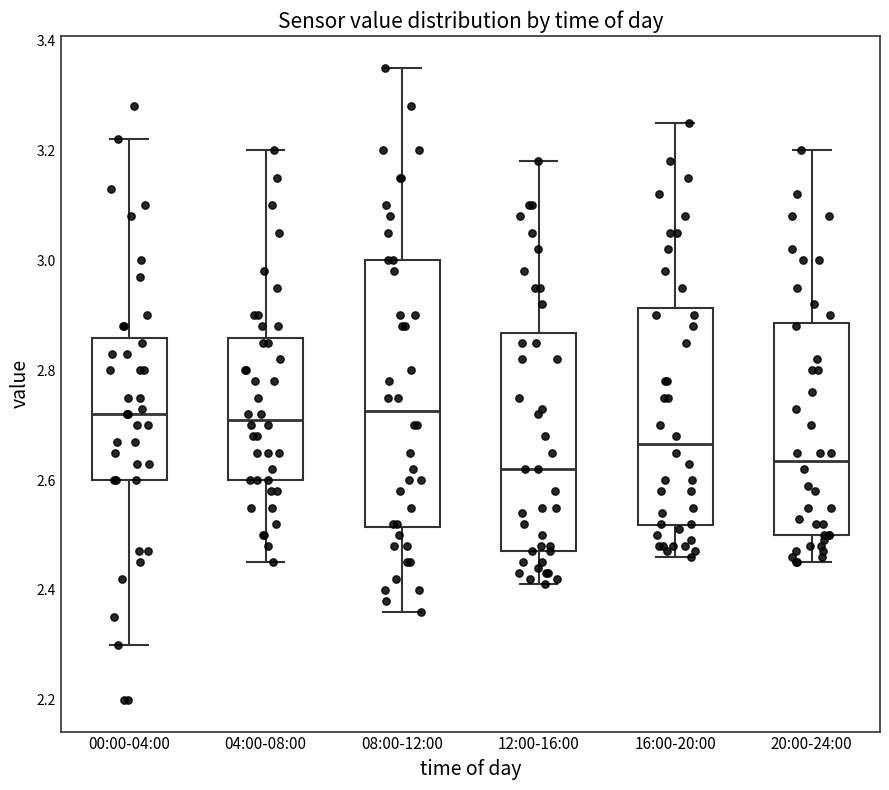

Reading left to right, transcribe this box plot: for each box, give where its median line is, the range the box spans, and where its two whiskers end, as read against the y-axis. The values are not printed on the chart, so give them approximately, as read against the axis.

00:00-04:00: median 2.72, box 2.60 to 2.86, whiskers 2.30 to 3.22
04:00-08:00: median 2.72, box 2.60 to 2.86, whiskers 2.46 to 3.20
08:00-12:00: median 2.72, box 2.52 to 3.00, whiskers 2.36 to 3.36
12:00-16:00: median 2.62, box 2.48 to 2.86, whiskers 2.42 to 3.18
16:00-20:00: median 2.66, box 2.52 to 2.92, whiskers 2.46 to 3.26
20:00-24:00: median 2.64, box 2.50 to 2.88, whiskers 2.46 to 3.20